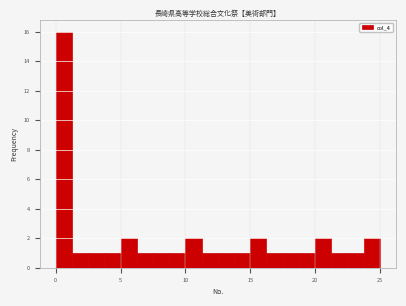

Read against the x-axis, roughly where is the centre of the tallest bar?

0.5